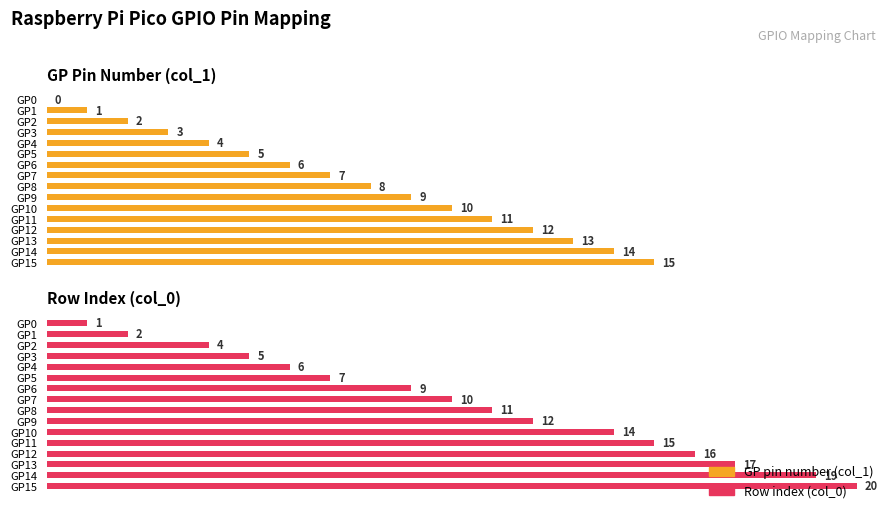

What is the value of the Row index bar at the 1st from the left?

1